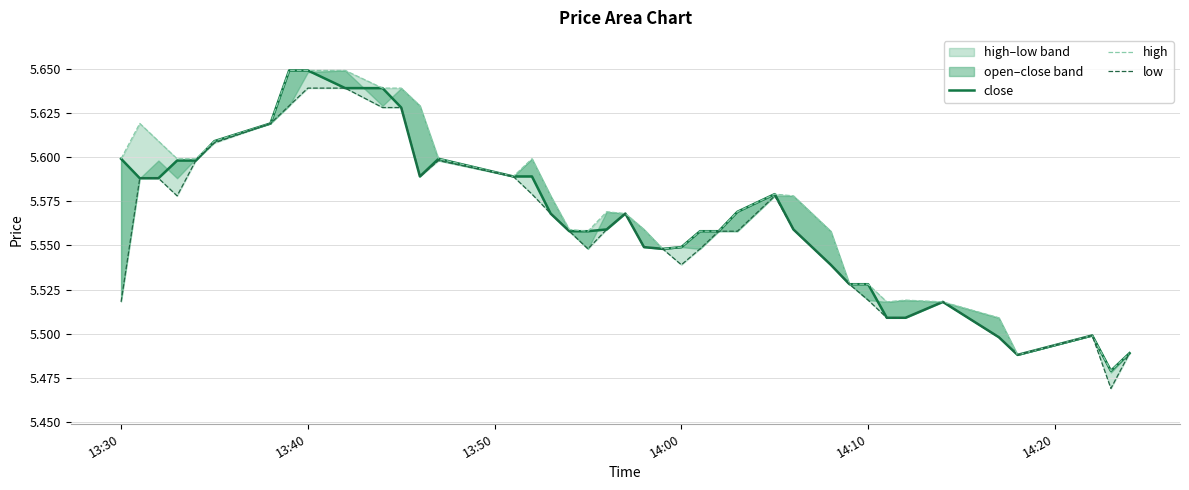

True or false: low and high cross at least once.

False